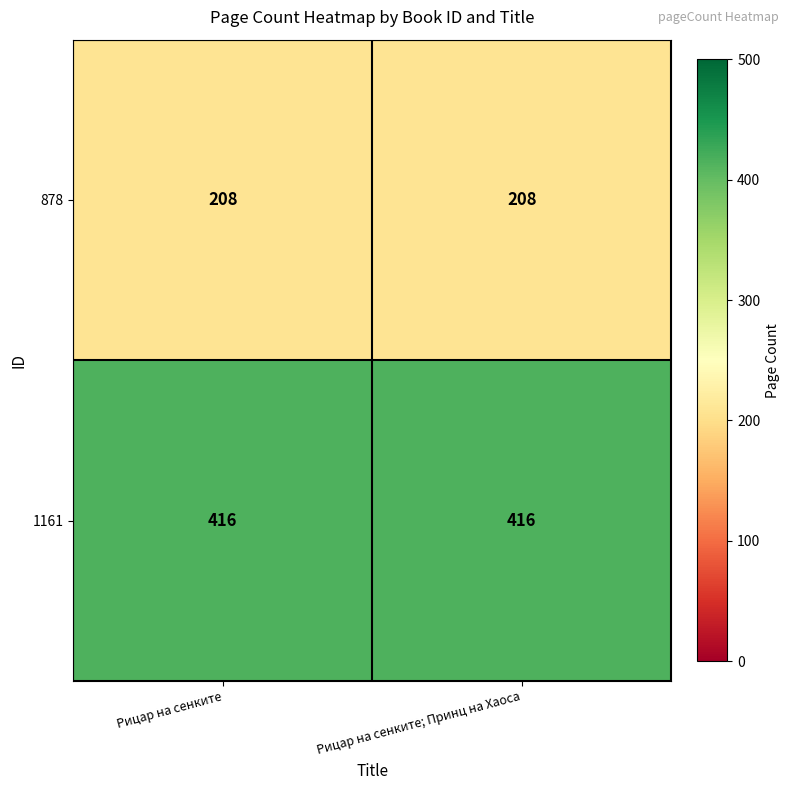

Reading left to right, transcribe all the data shown in this chart.

878: 208	208
1161: 416	416